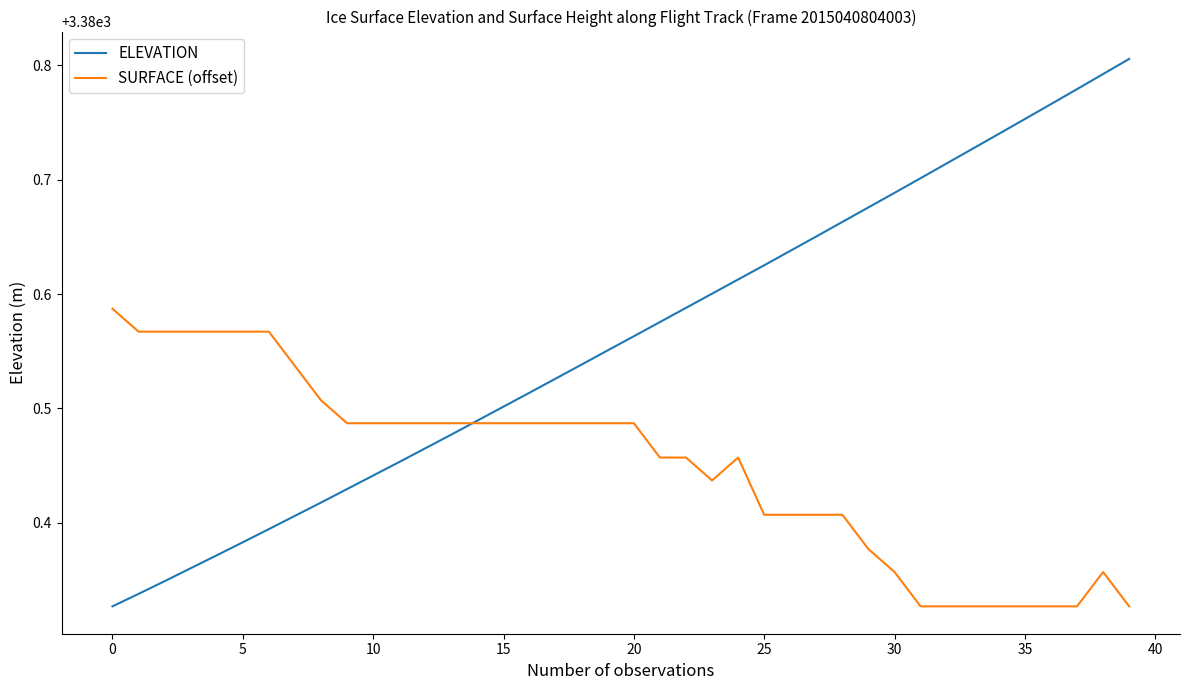

Which series has the largest total across all categories?

ELEVATION